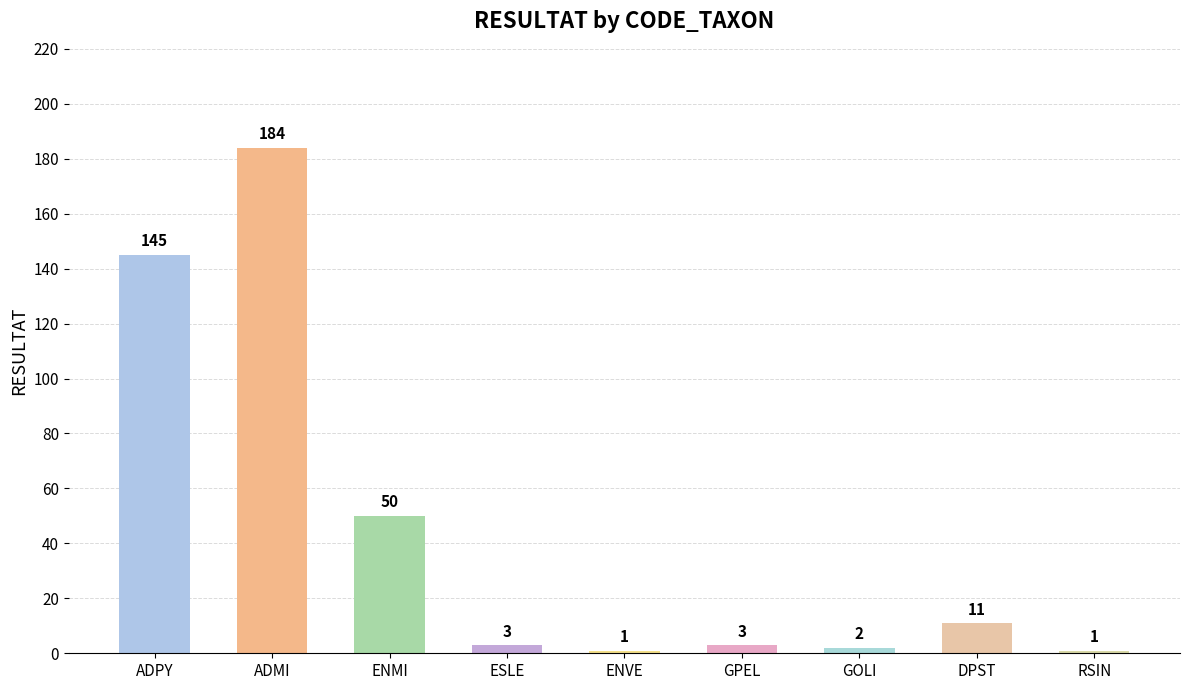

At which label does the data first exceed 3?

ADPY